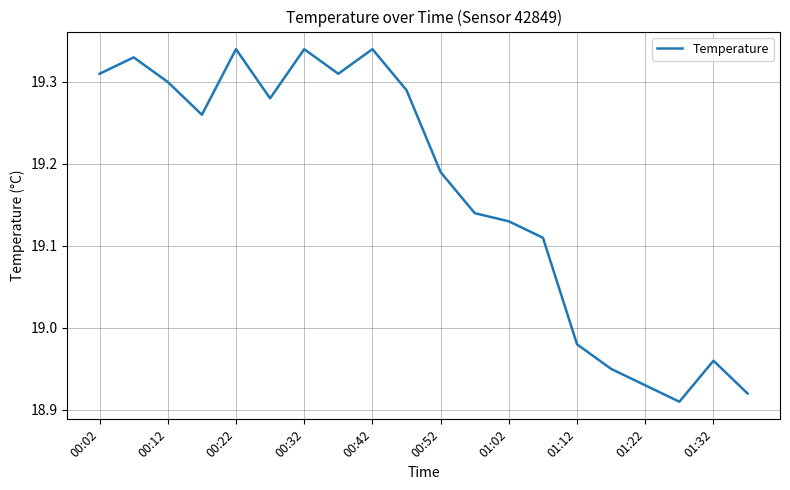

Where does the data first go above 19?

00:02